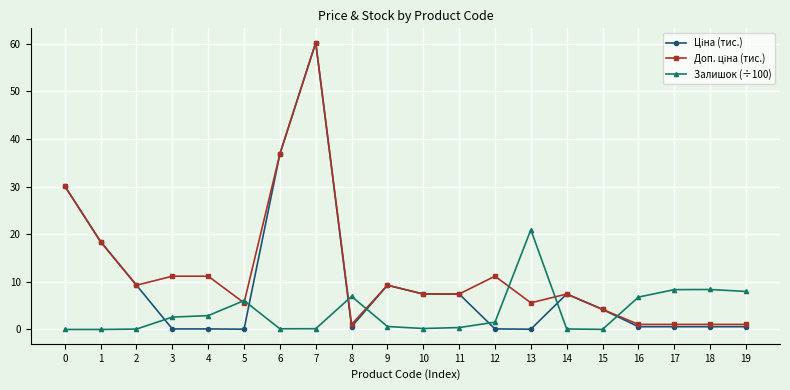

Count the number of categories in the chart.

20